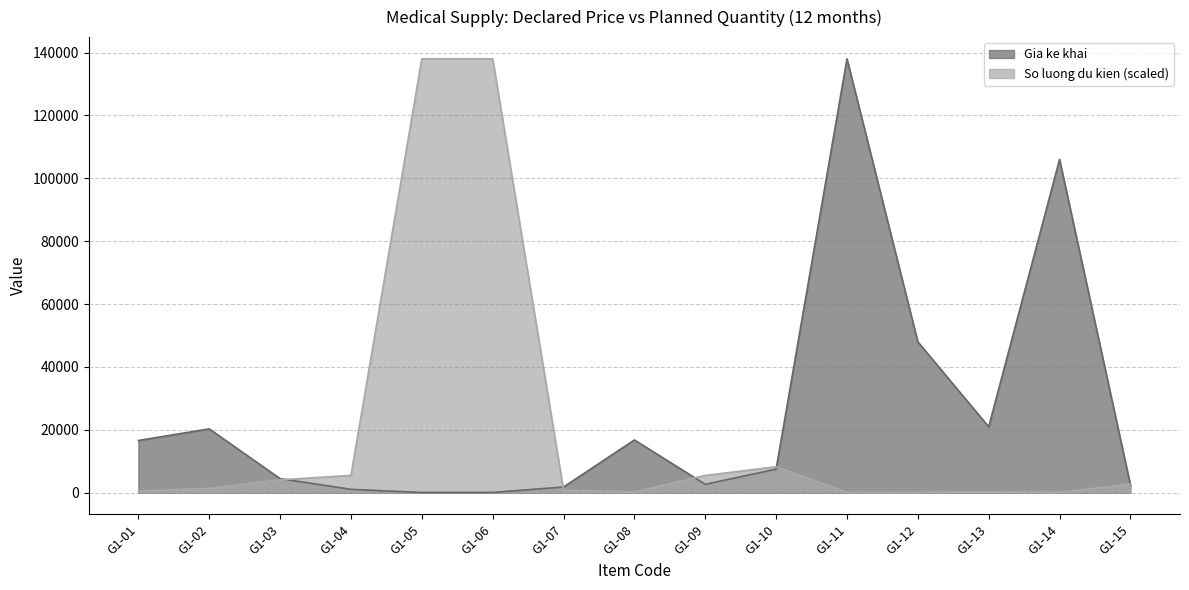

How many data points in Gia ke khai are less than 7525?

7